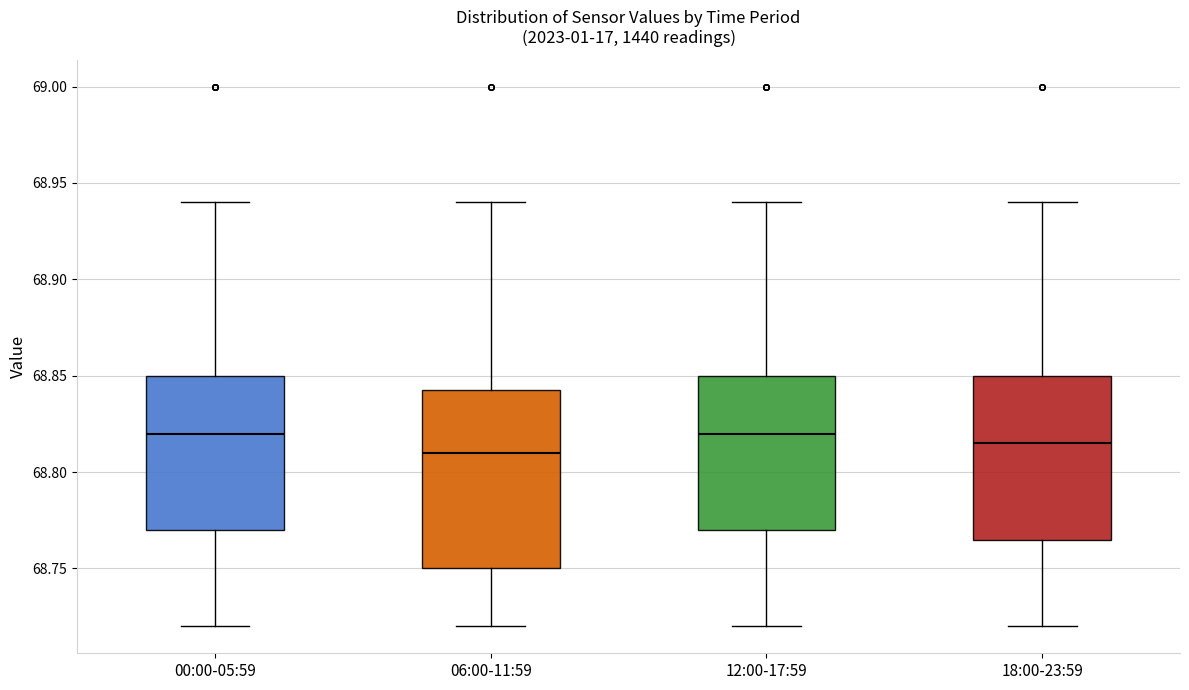

Reading left to right, transcribe this box plot: for each box, give where its median line is, the range the box spans, and where its two whiskers end, as read against the y-axis. The values are not printed on the chart, so give them approximately, as read against the axis.

00:00-05:59: median 68.820, box 68.770 to 68.850, whiskers 68.720 to 68.940
06:00-11:59: median 68.810, box 68.750 to 68.845, whiskers 68.720 to 68.940
12:00-17:59: median 68.820, box 68.770 to 68.850, whiskers 68.720 to 68.940
18:00-23:59: median 68.815, box 68.765 to 68.850, whiskers 68.720 to 68.940